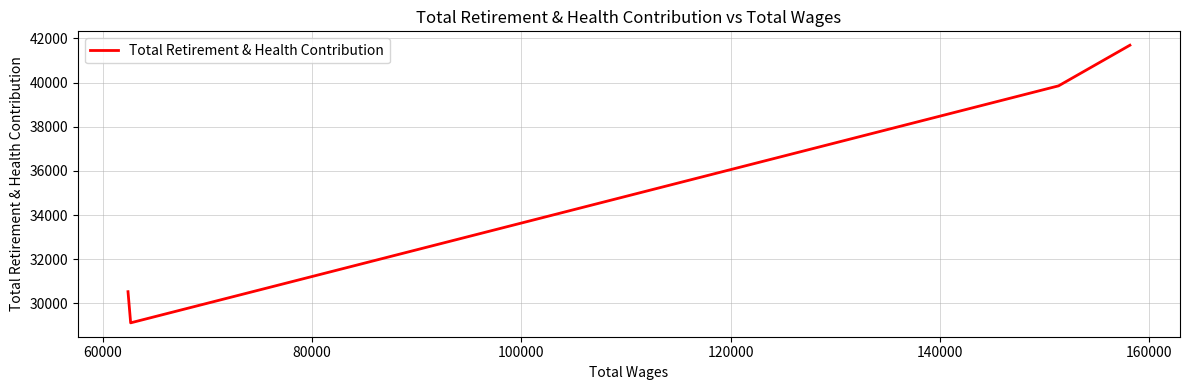

What is the sum of all values?

141189